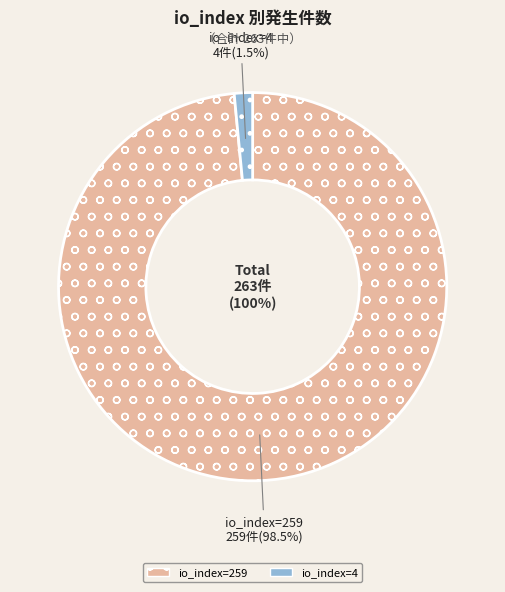

How many segments does this pie chart have?

2